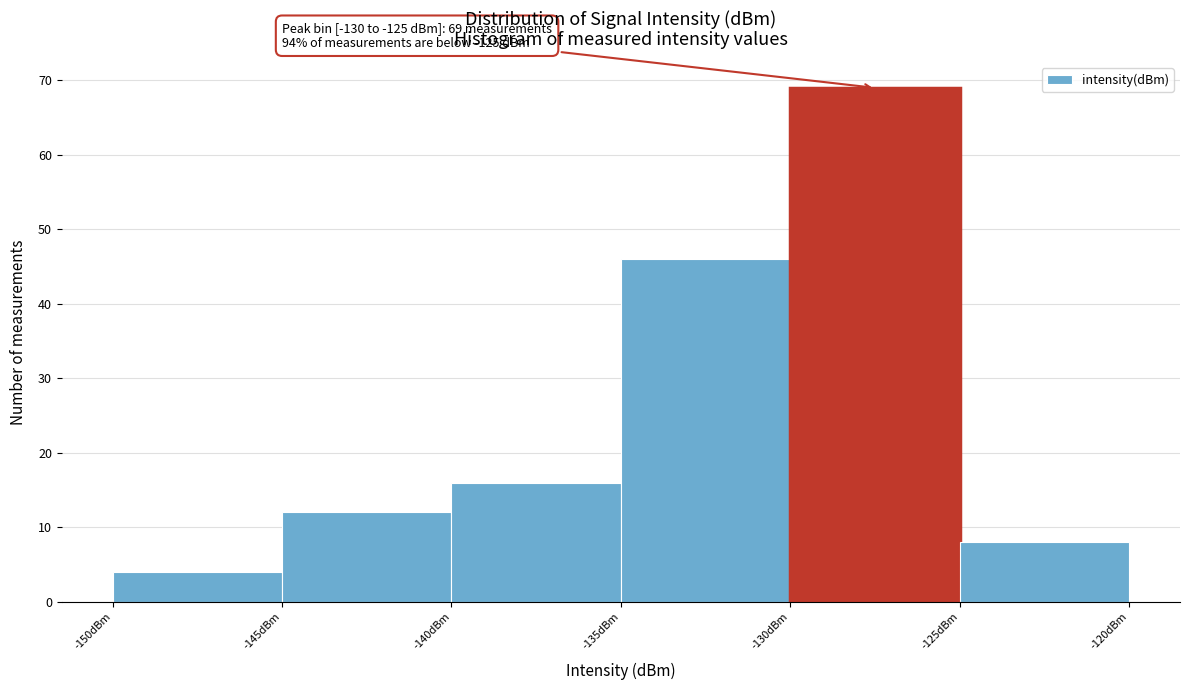

Over which range of the x-axis is the bar tallest?

-130 to -125